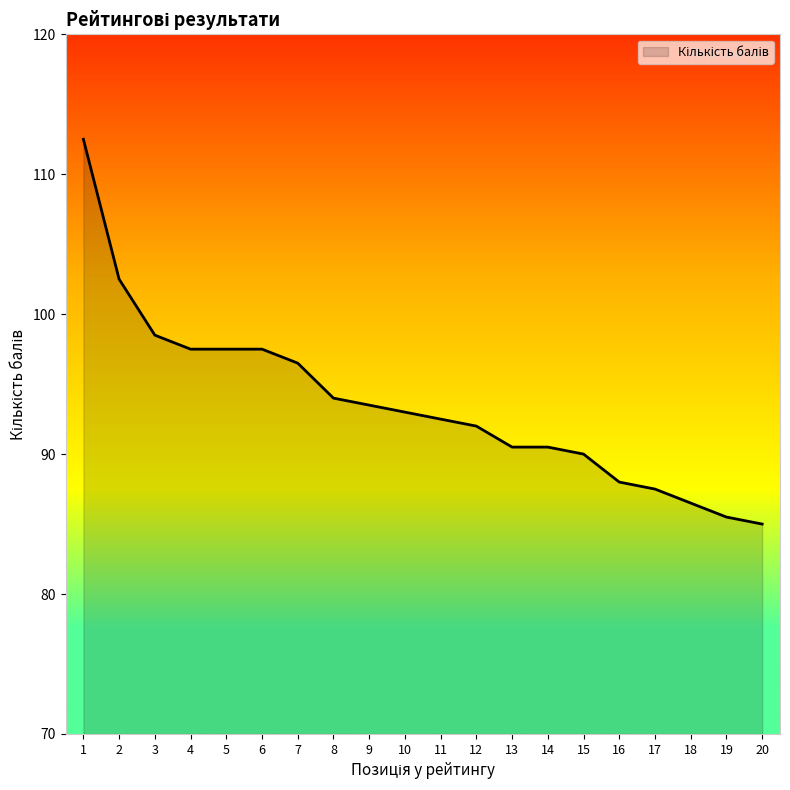

Is it true that the value at 6 is 97.5?

True